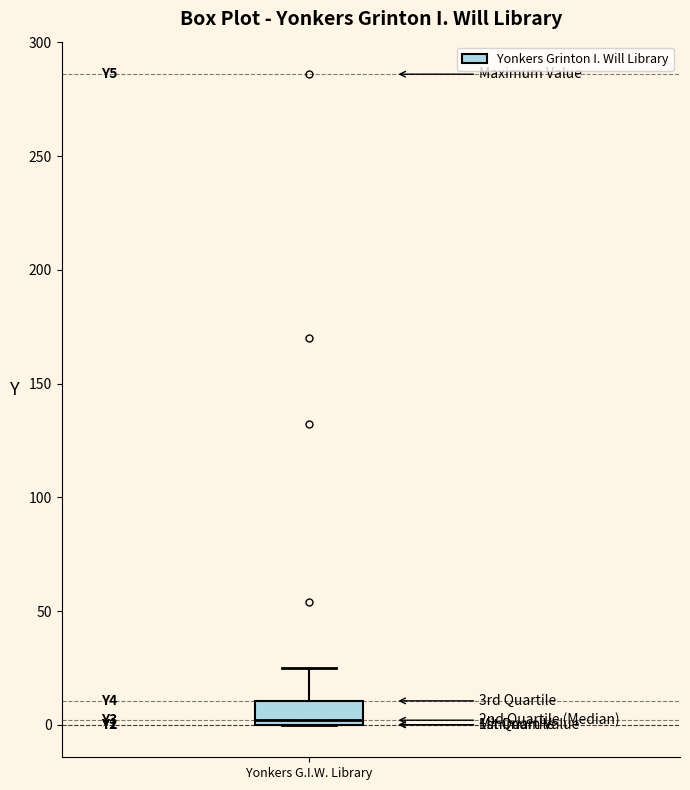

Where does the upper whisker of the box for Yonkers G.I.W. Library end on the y-axis? The values are not printed on the chart, so give them approximately, as read against the axis.

25